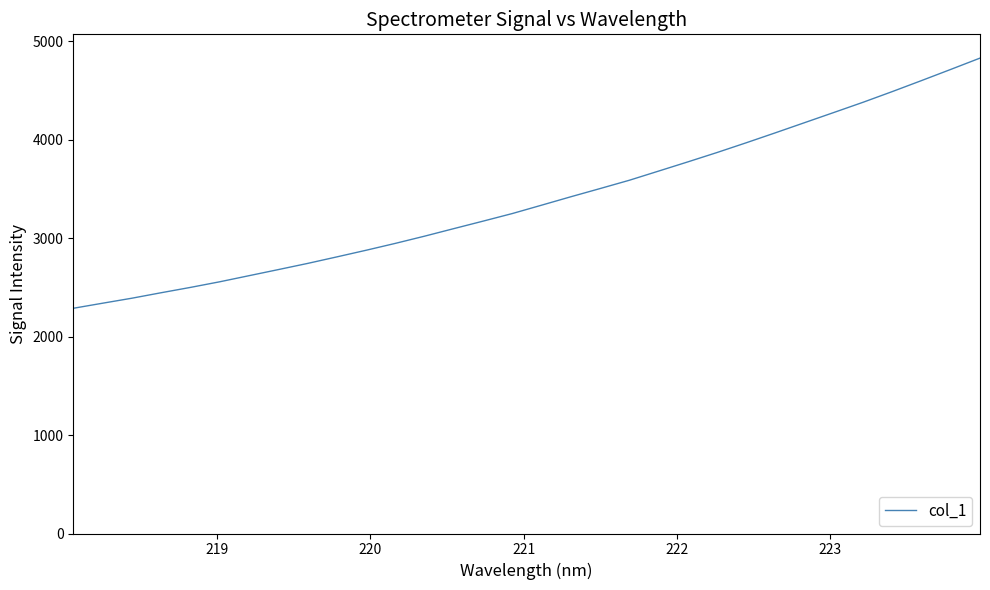

What is the maximum value shown in the chart?

4830.8